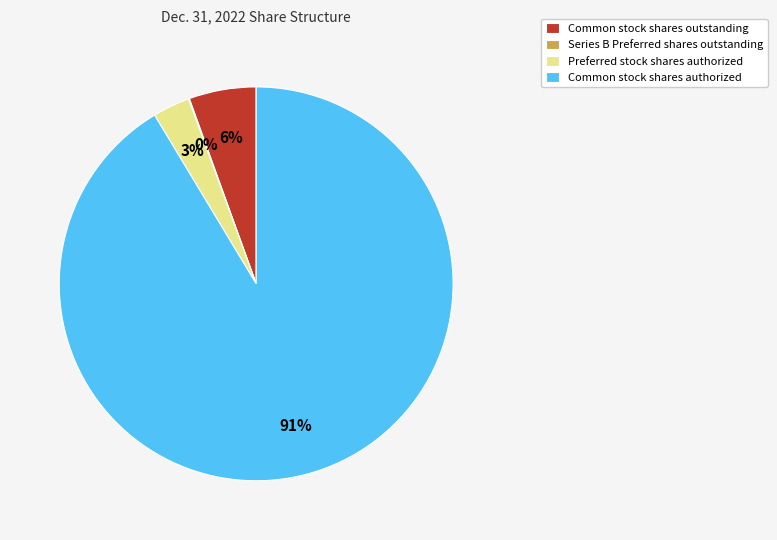

Between Common stock shares outstanding and Common stock shares authorized, which is larger?

Common stock shares authorized